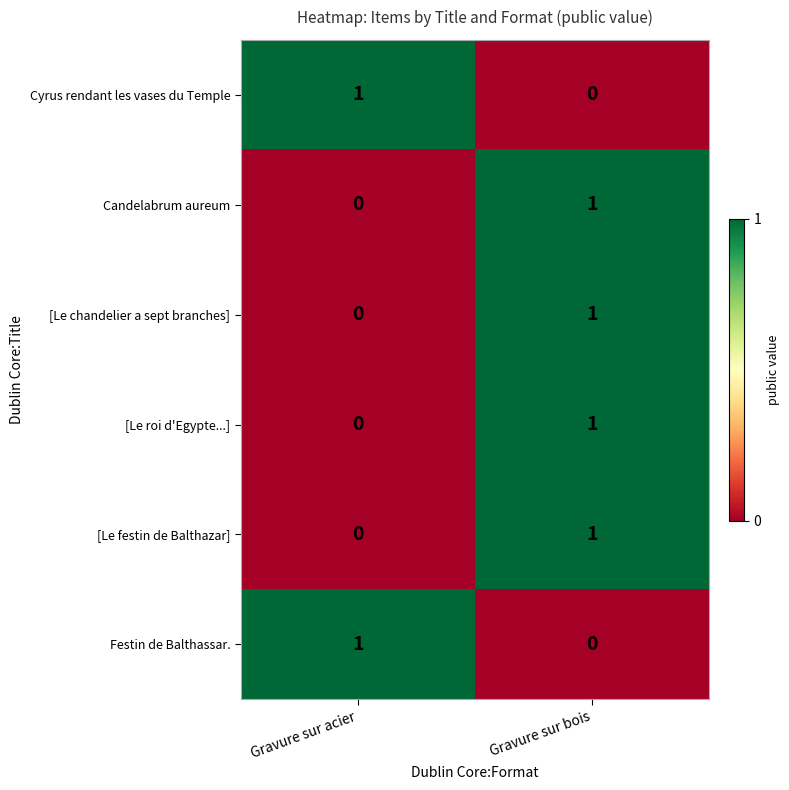

What is the difference between the highest and lowest values at Gravure sur bois?

1